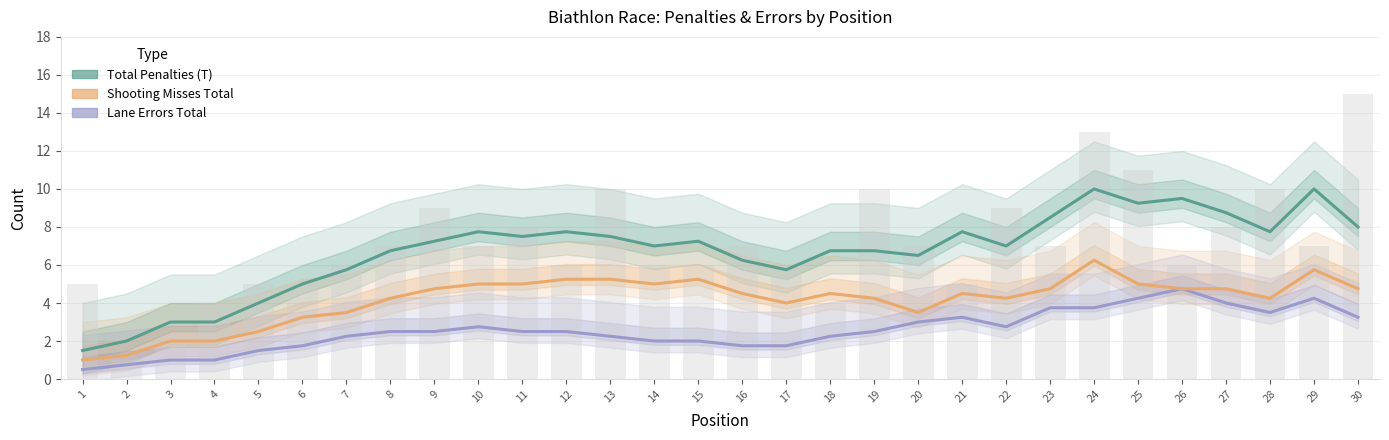

True or false: Shooting Misses Total has a value of 6.2 at 24.

True